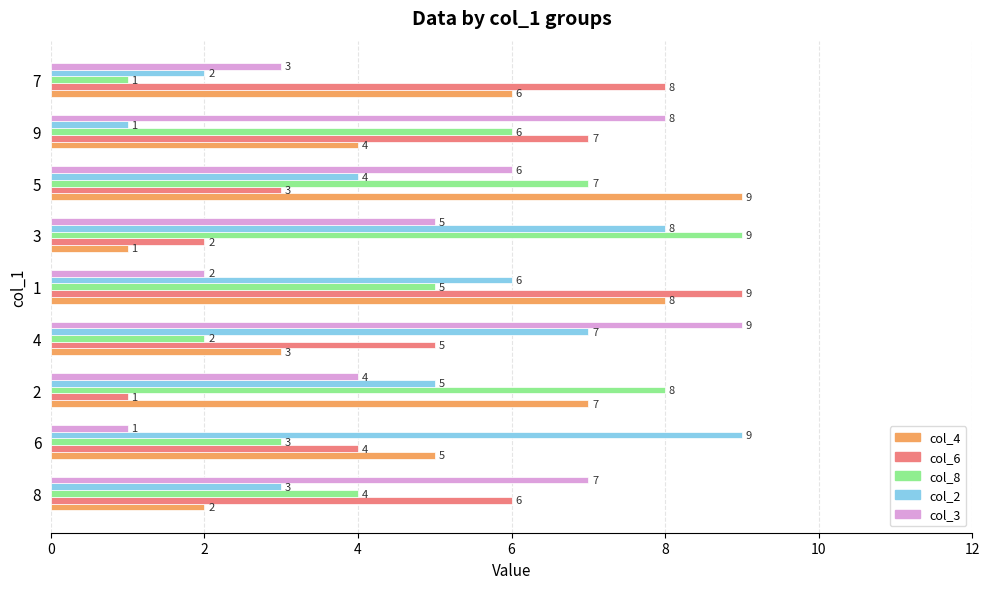

What is the difference between the highest and lowest values at 8?

5